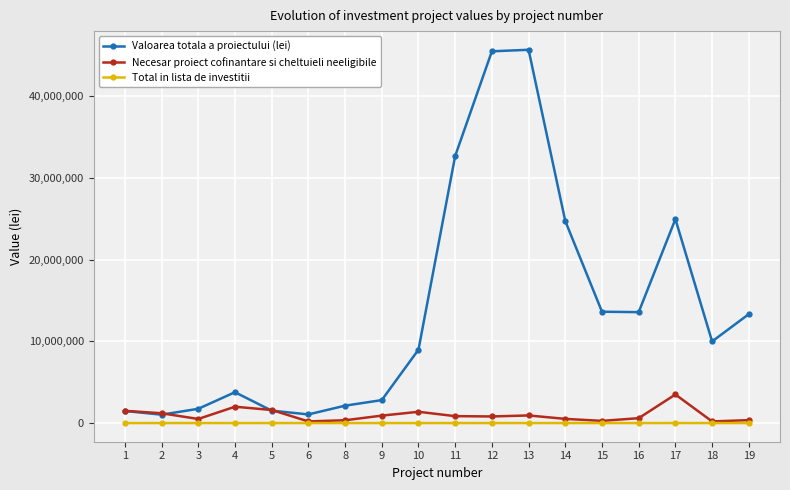

What are all the series names shown in the legend?

Valoarea totala a proiectului (lei), Necesar proiect cofinantare si cheltuieli neeligibile, Total in lista de investitii